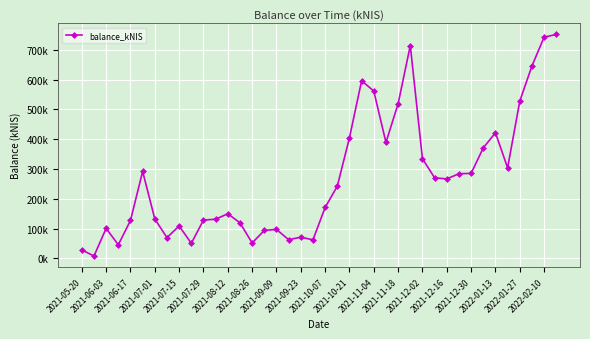

Does the chart have visible grid lines?

Yes